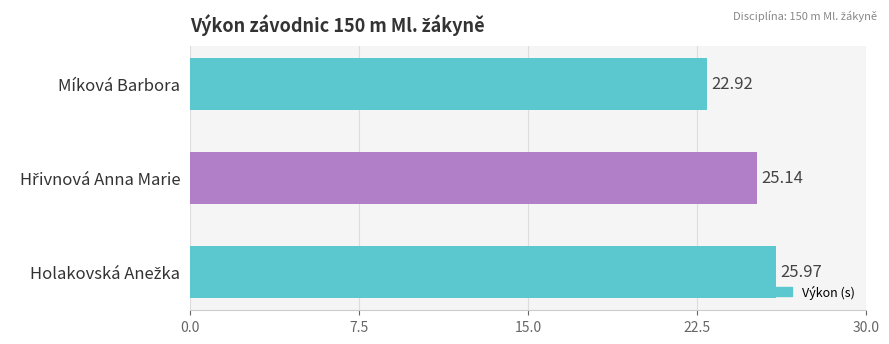

What is the sum of all values?

74.0